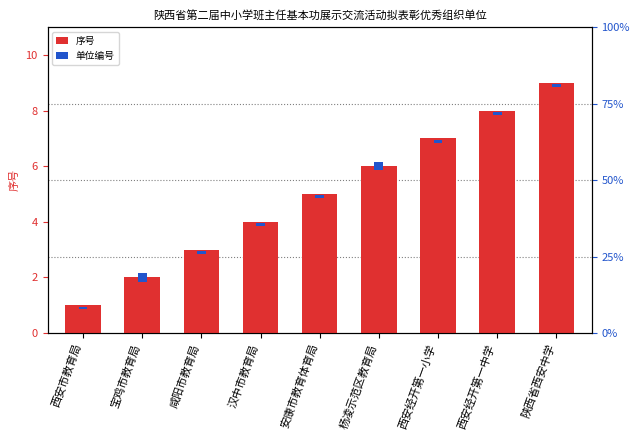

How many 单位编号 values are between 0 and 1?

9